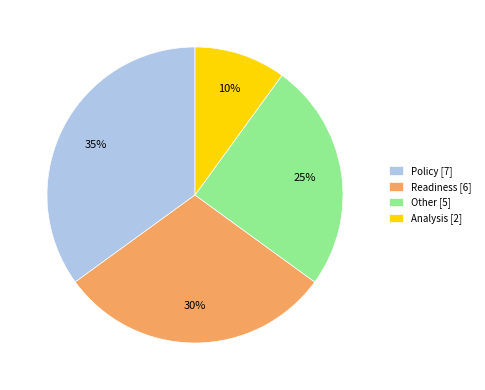

Which category has the biggest portion of the pie?

Policy